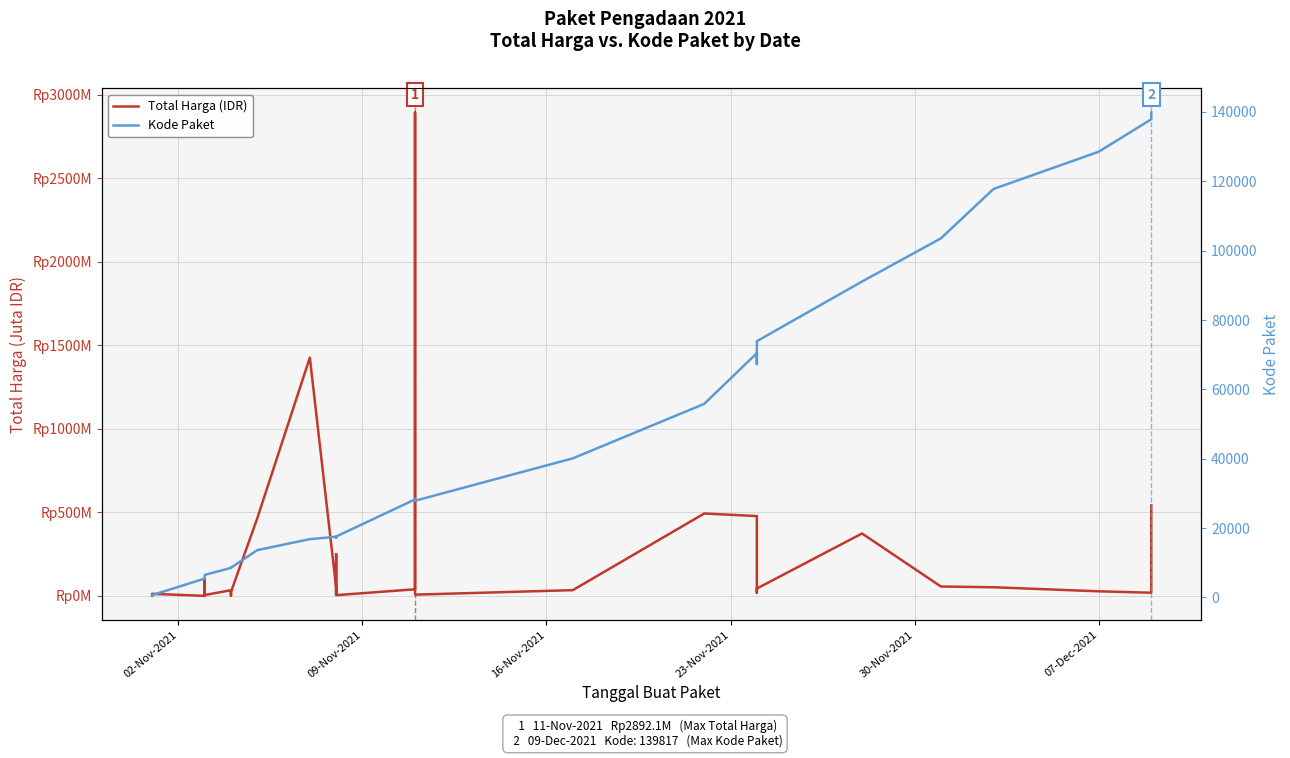

True or false: Kode Paket has more than 2 points higher than both neighbors.

True